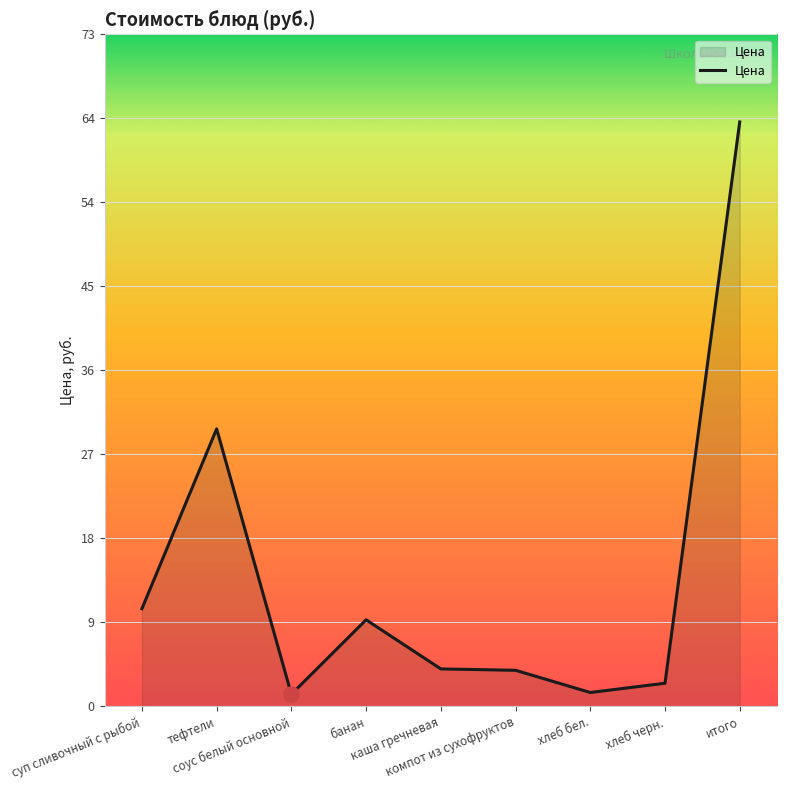

Between итого and компот из сухофруктов, which is larger?

итого